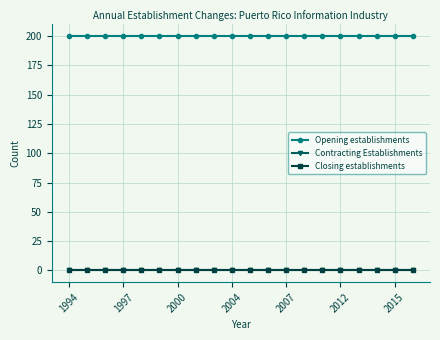

True or false: Contracting Establishments and Opening establishments cross at least once.

False